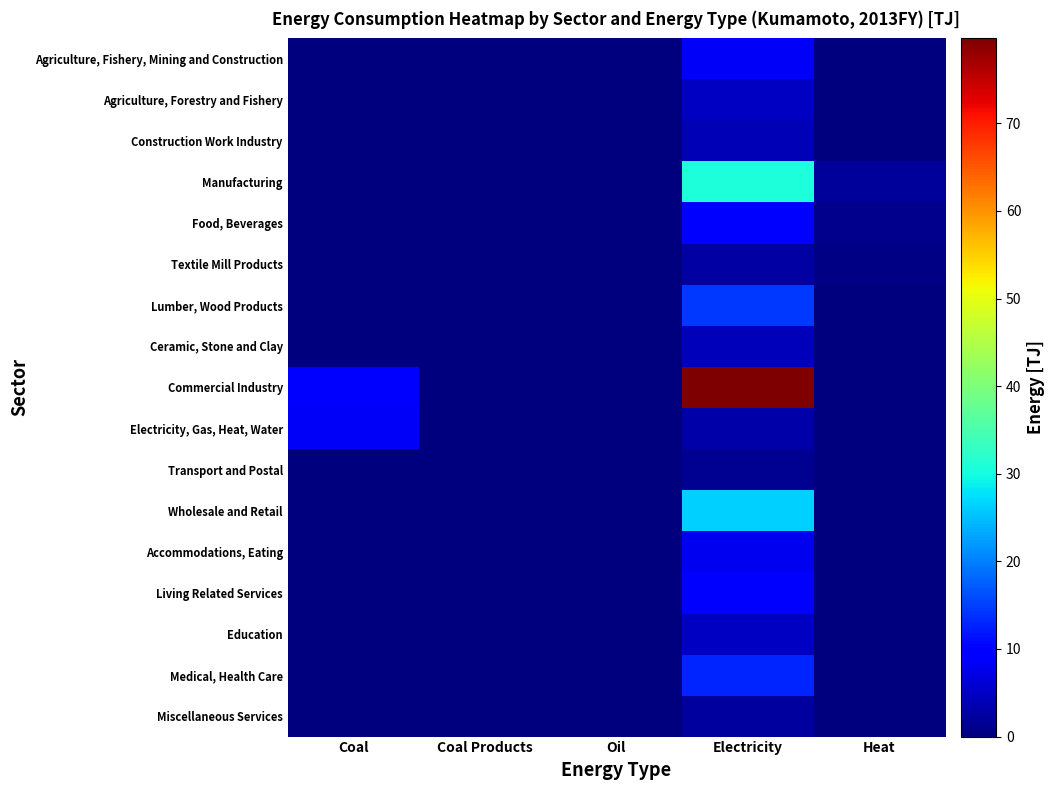

What is the difference between the highest and lowest values at Coal?

9.4